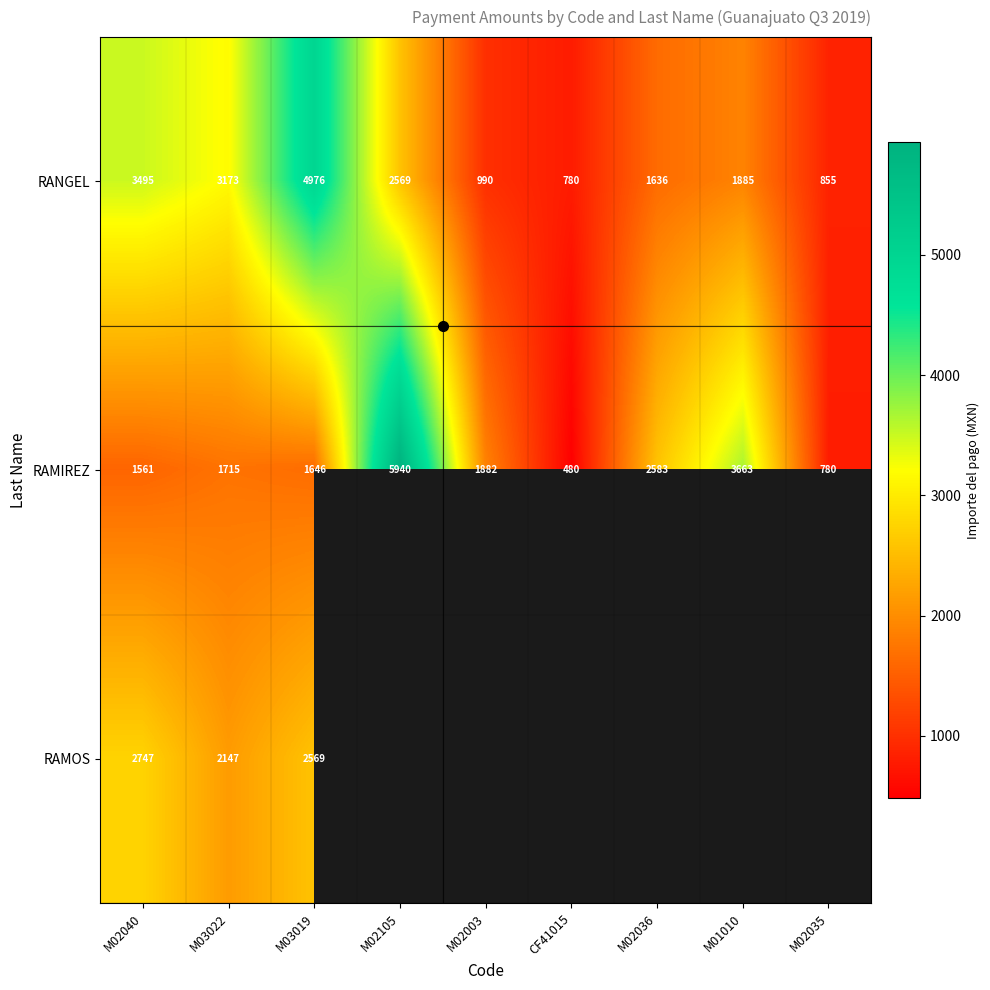

How many series are shown in this chart?

3